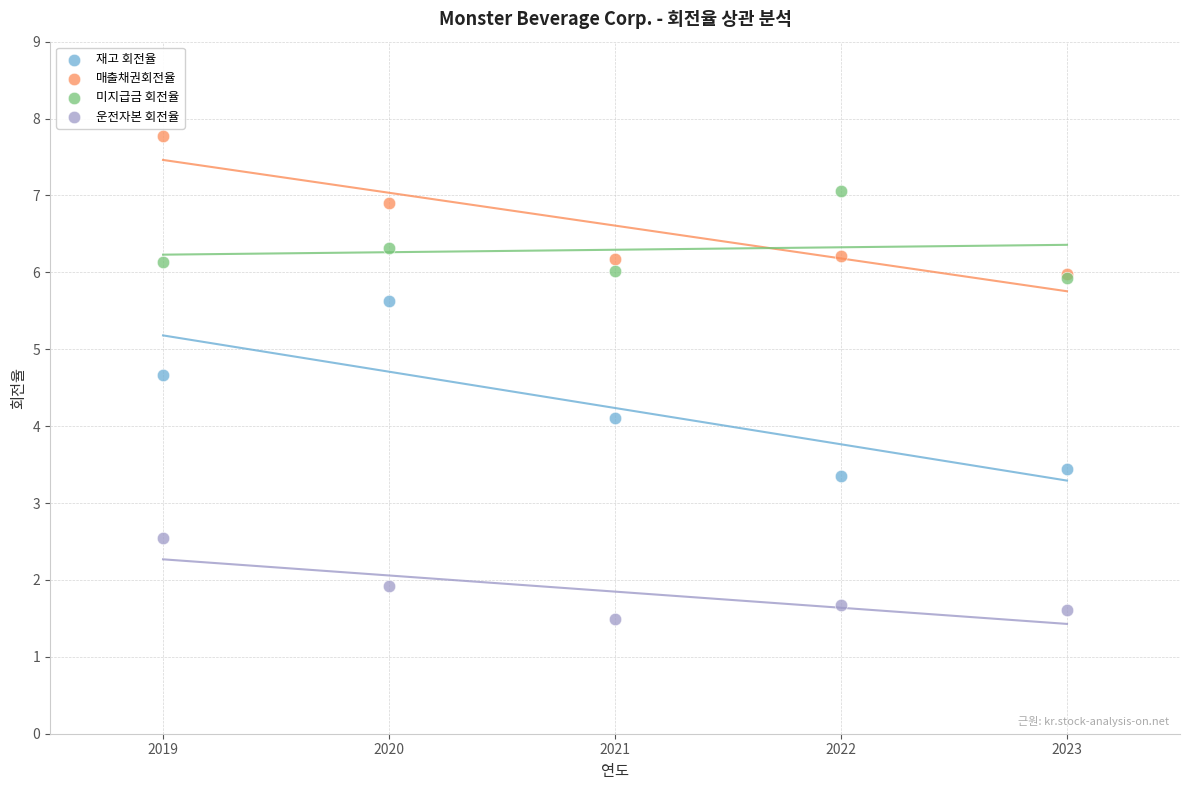

Which series reaches the maximum Y coordinate?

매출채권회전율